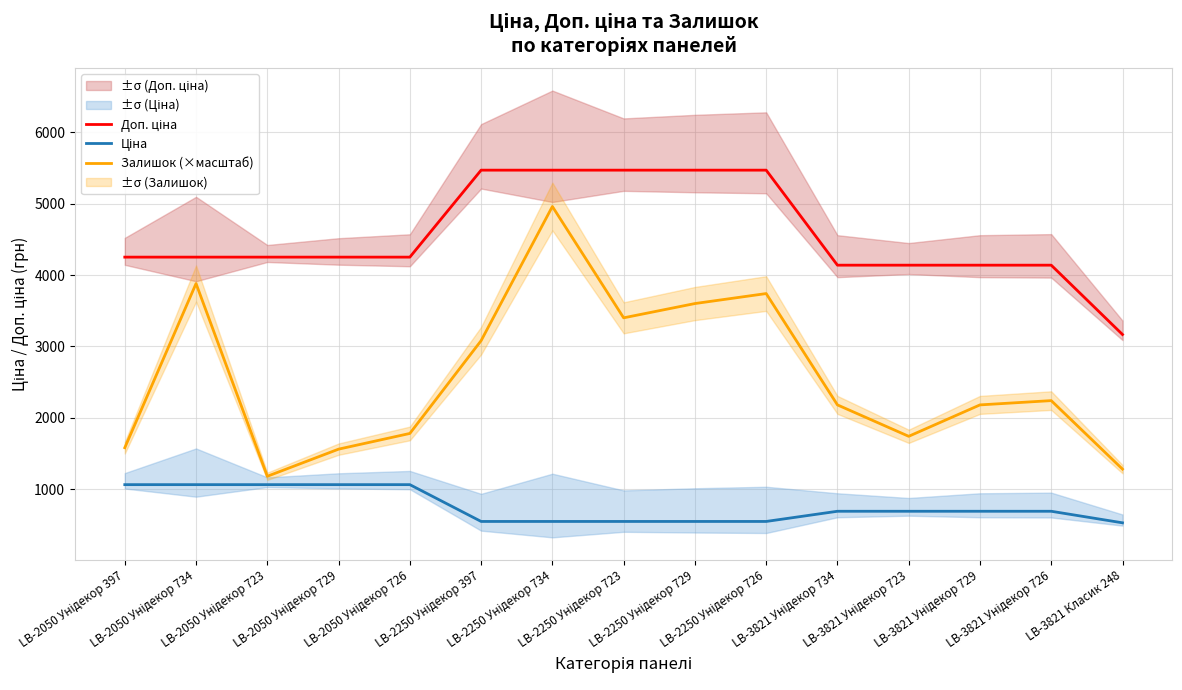

True or false: Ціна and Залишок (×масштаб) intersect in this chart.

False